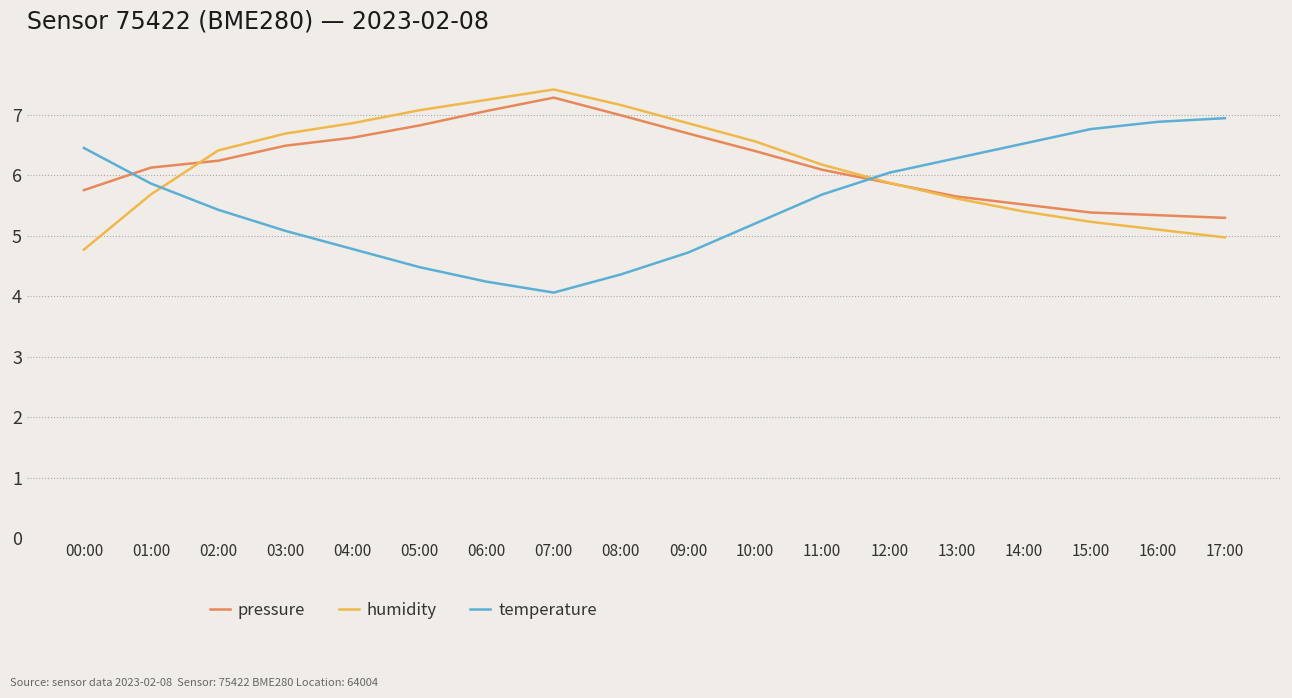

What is the maximum value shown in the chart?

7.4